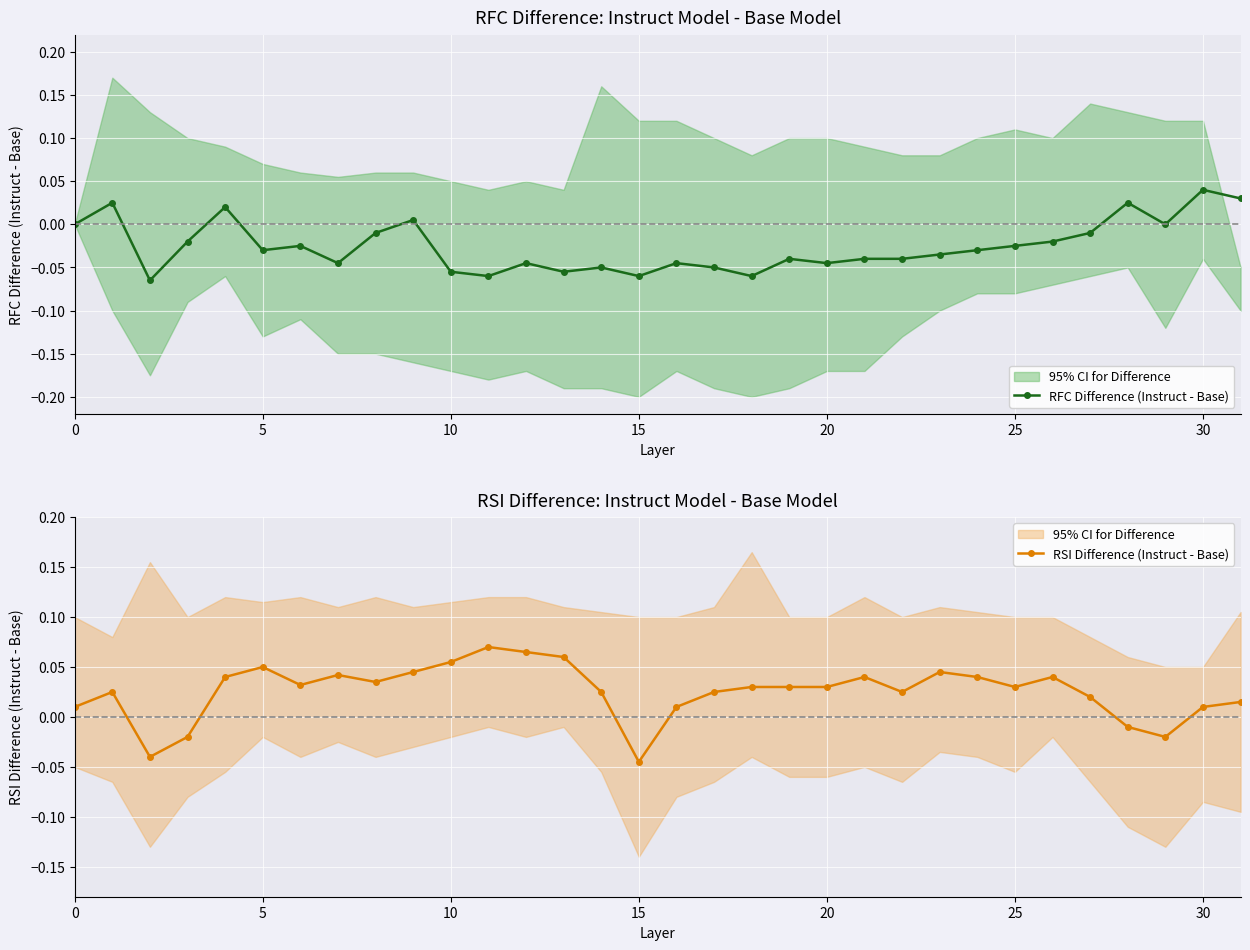

Is it true that RSI Difference (Instruct - Base) equals 0.0 at 20?

True